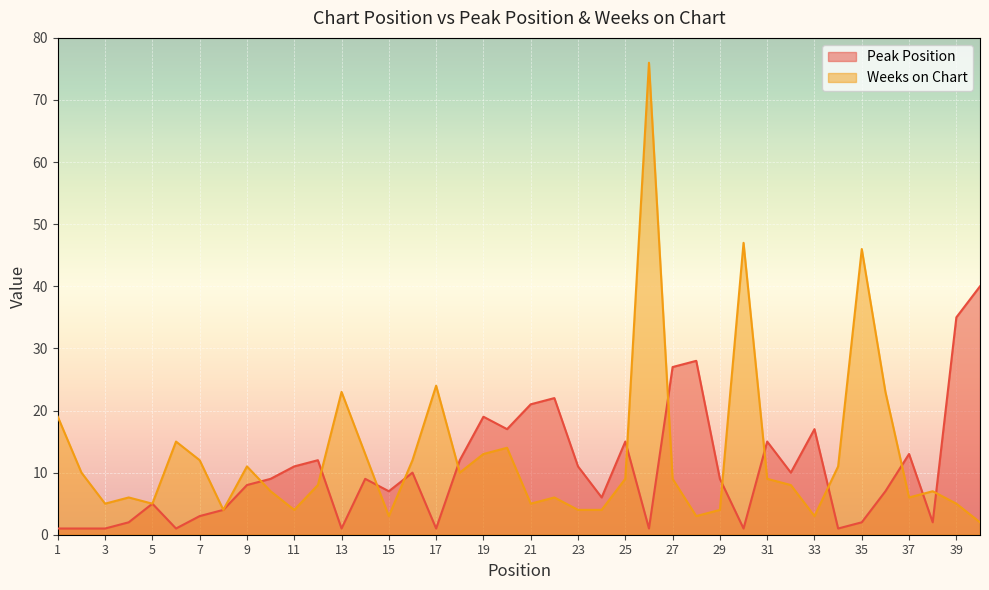

List the series in order of their overall mean, highest first.

Weeks on Chart, Peak Position